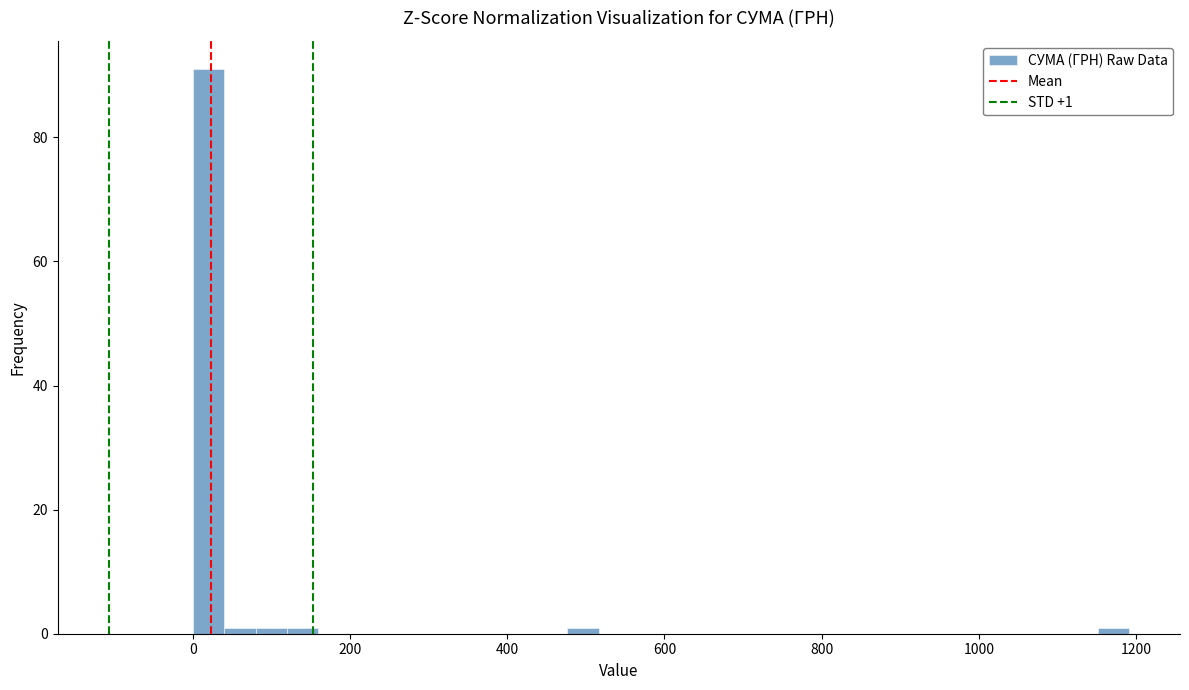

Read against the x-axis, roughly where is the centre of the tallest bar?

20